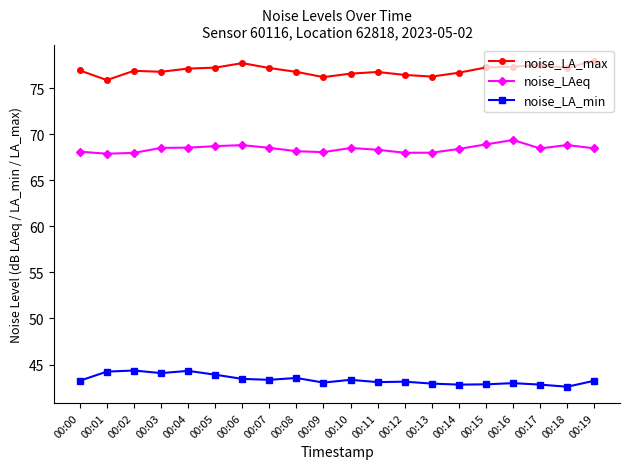

Read the noise_LA_min value at 00:09.

43.0